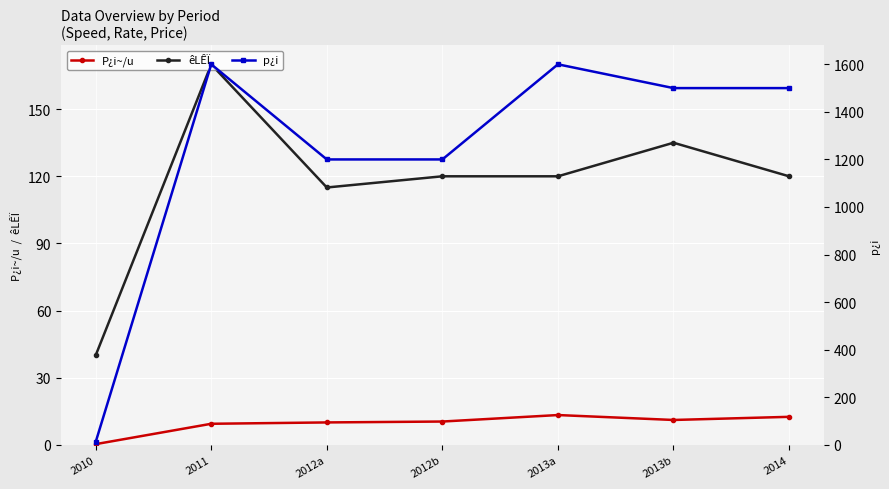

What is the approximate value of p¿i at 2011?

1600.0